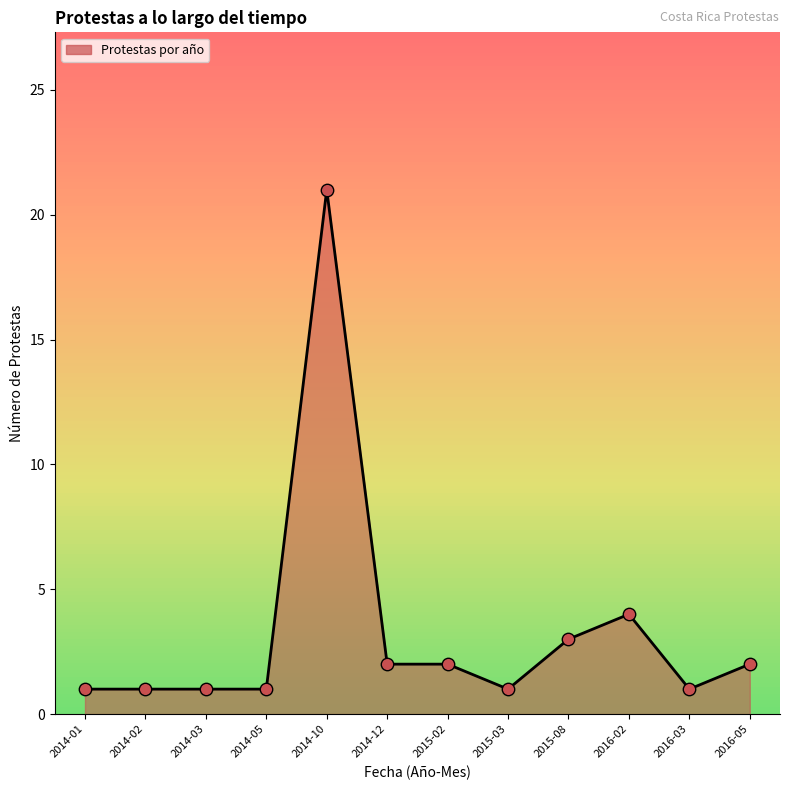

What is the change in value from 2014-10 to 2016-05?

-19